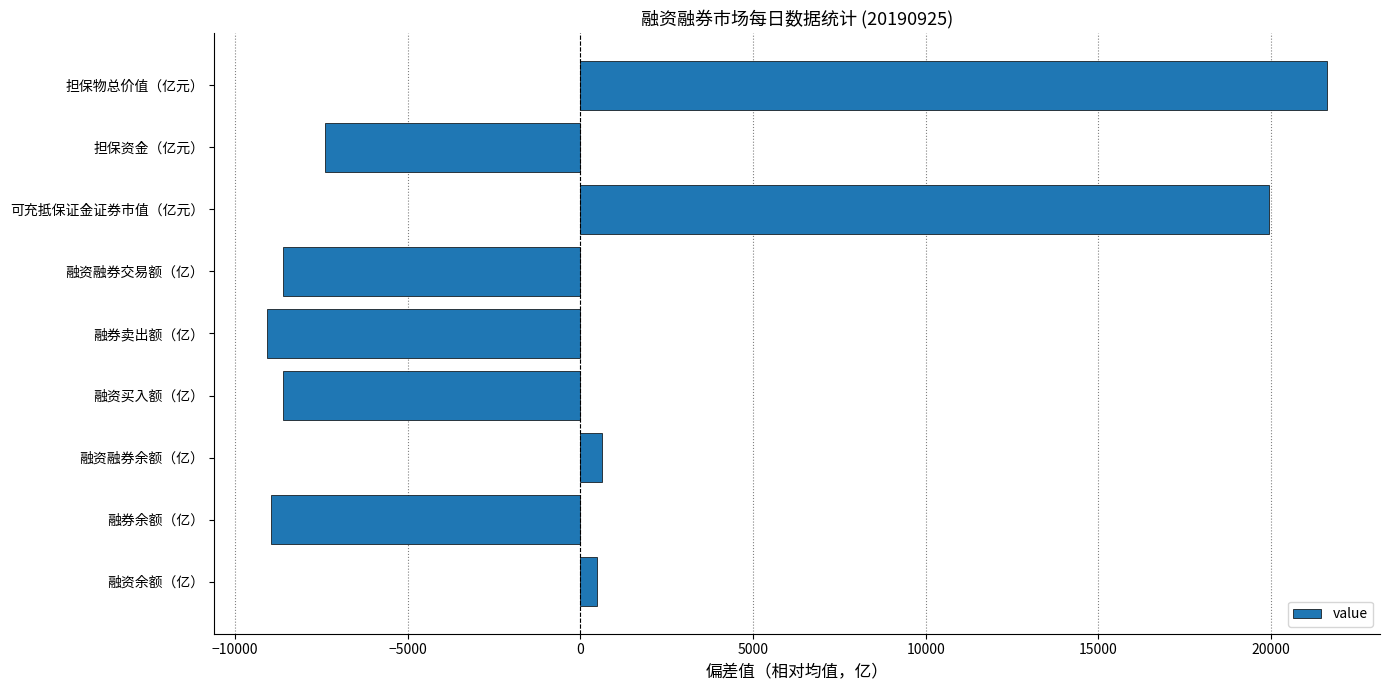

At which label is the value closest to 6273?

融资融券余额（亿）